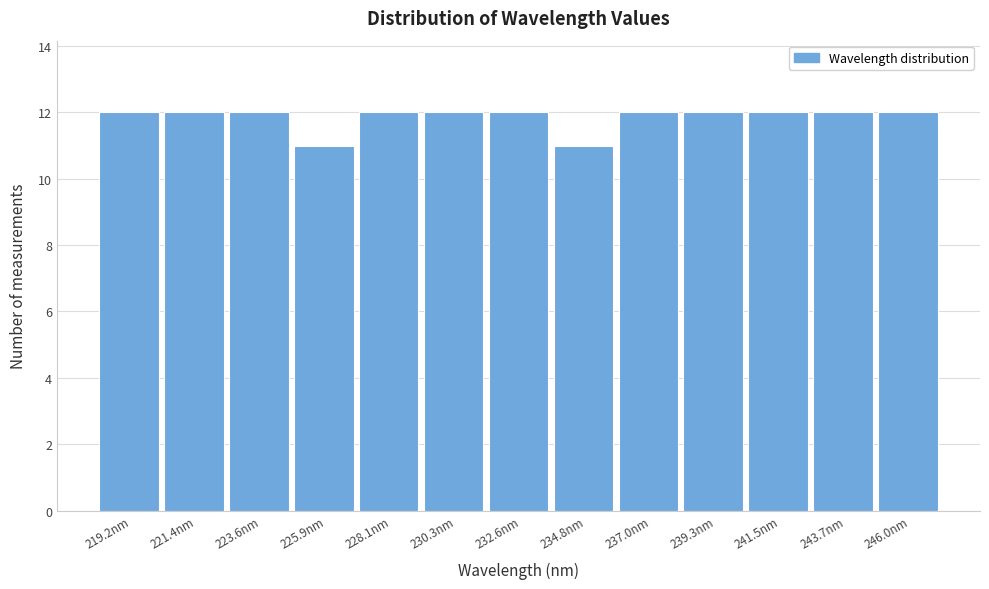

Reading left to right, list every bar in this chart as the range it spans on the x-axis followed by its height. Neither the bar edges nor the heights are printed on the chart, so give them approximately, as read against the axes.

218.0 to 220.5: 12
220.5 to 222.5: 12
222.5 to 225.0: 12
225.0 to 227.0: 11
227.0 to 229.0: 12
229.0 to 231.5: 12
231.5 to 233.5: 12
233.5 to 236.0: 11
236.0 to 238.0: 12
238.0 to 240.5: 12
240.5 to 242.5: 12
242.5 to 245.0: 12
245.0 to 247.0: 12